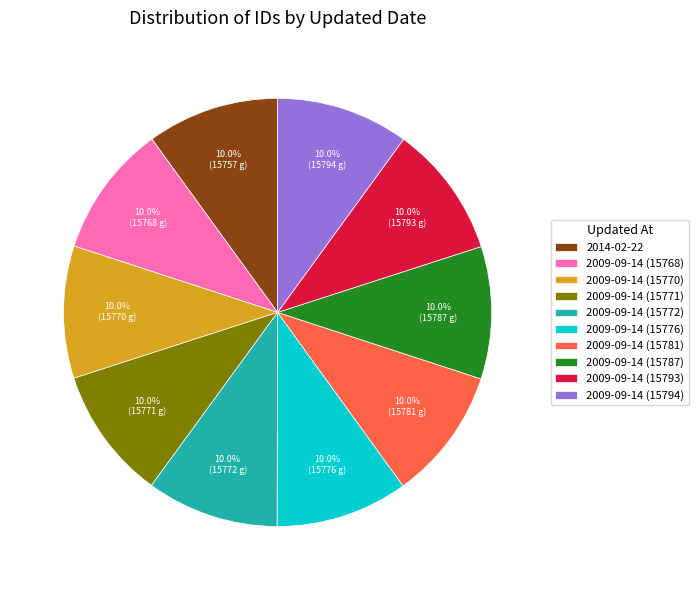

Is 2009-09-14 (15768) the majority of the pie?

No